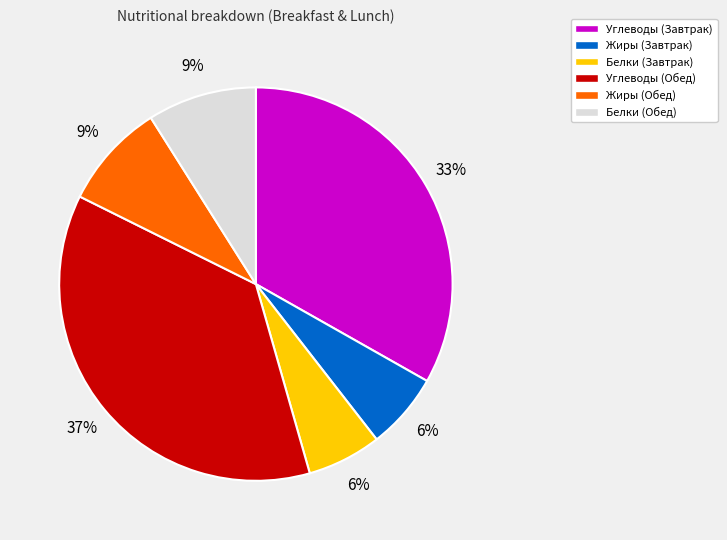

What percentage is the Белки (Завтрак) slice, to the nearest percent?

6%